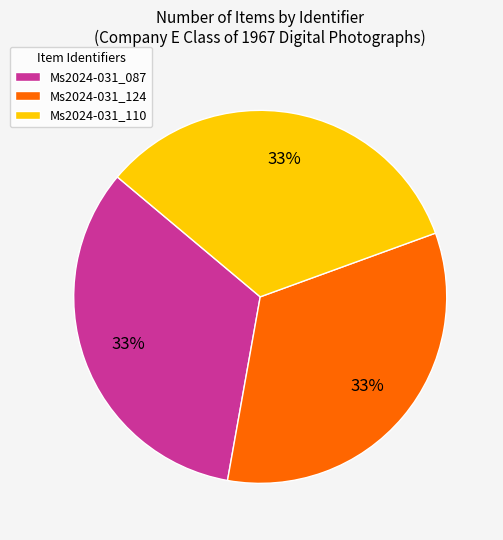

To the nearest percent, what is the combined percentage of Ms2024-031_110 and Ms2024-031_087?

67%